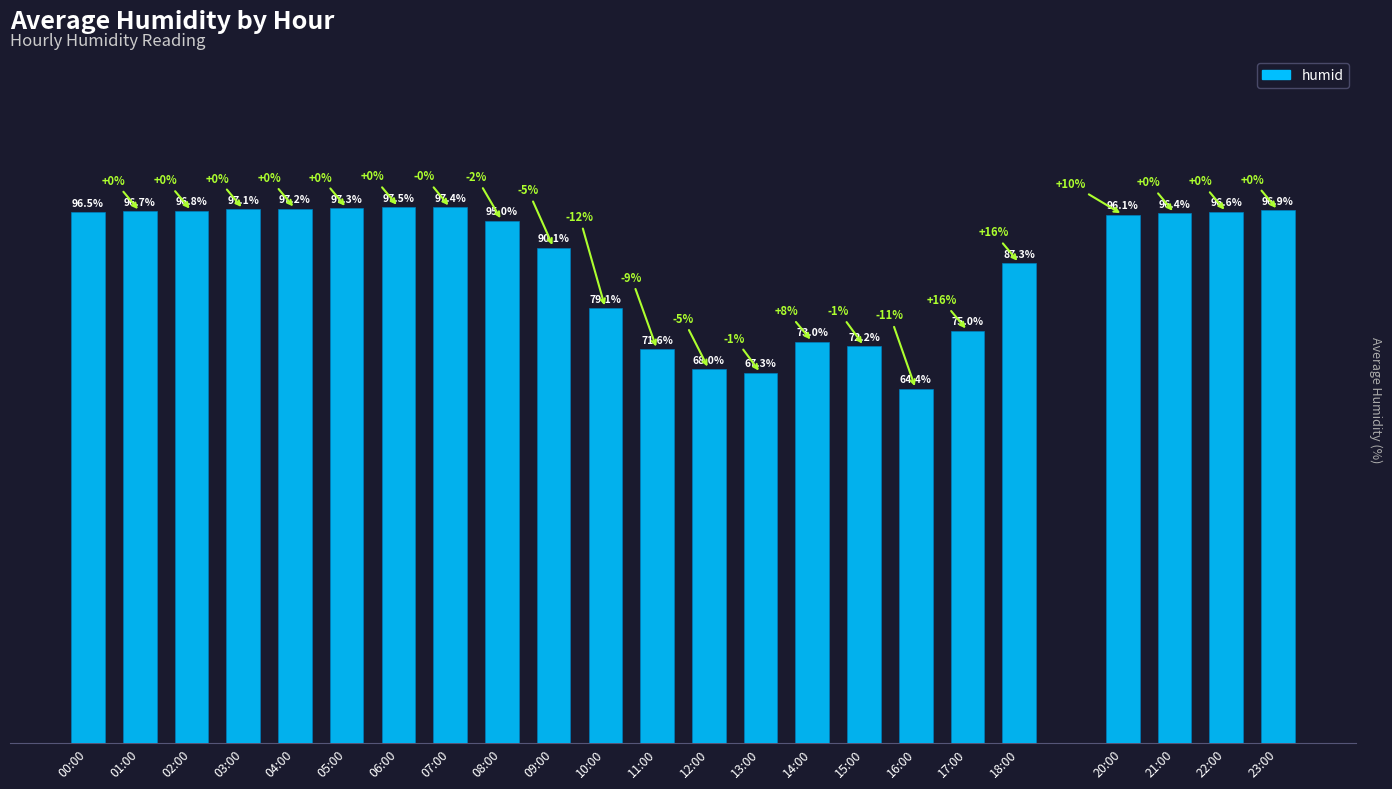

Rank the categories by value from lowest to highest.

16:00, 13:00, 12:00, 11:00, 15:00, 14:00, 17:00, 10:00, 18:00, 09:00, 08:00, 20:00, 21:00, 00:00, 22:00, 01:00, 02:00, 23:00, 03:00, 04:00, 05:00, 07:00, 06:00